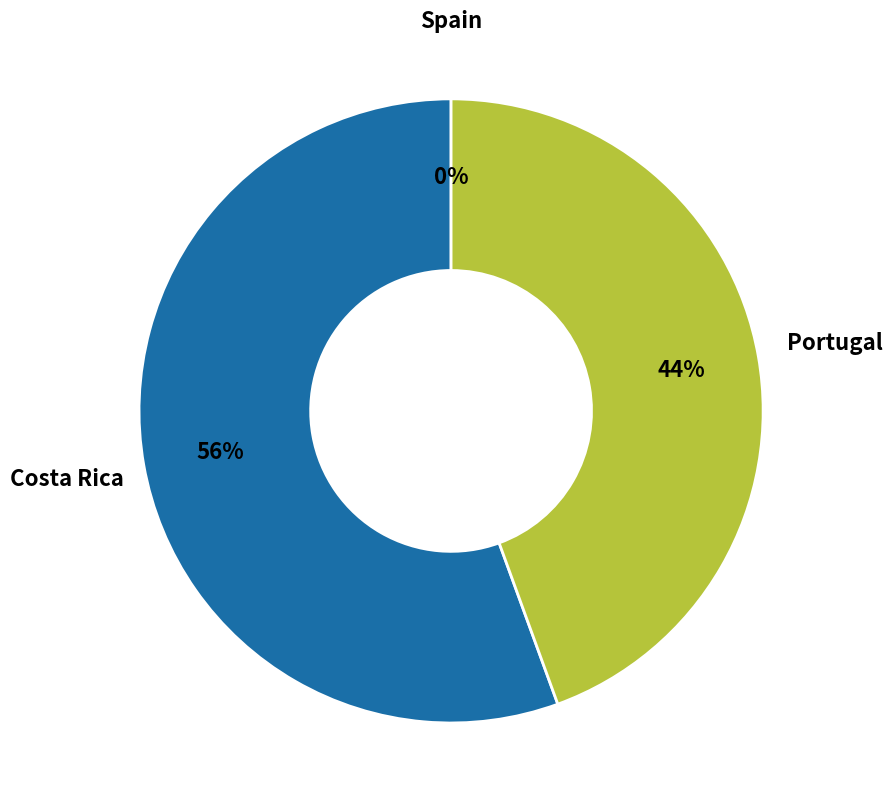

To the nearest percent, what is the combined percentage of Spain and Costa Rica?

56%